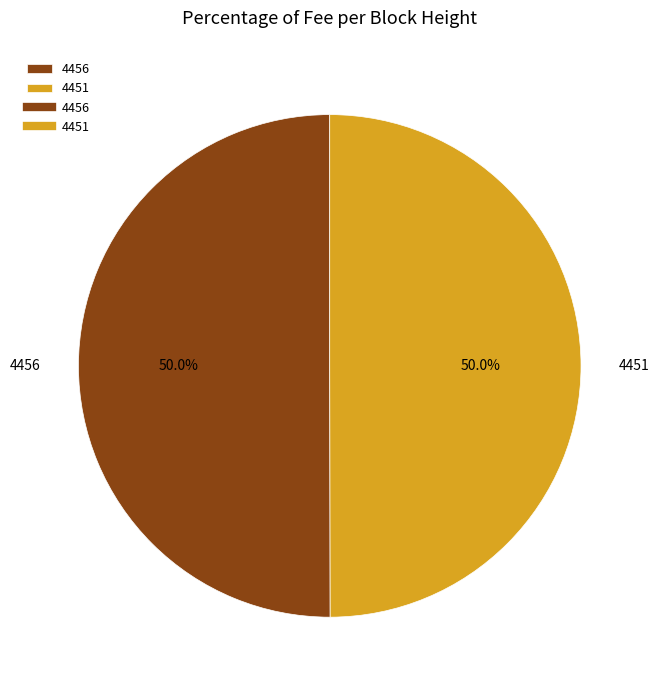

Approximately how many times larger is the value at 4456 compared to 4451?

1.0